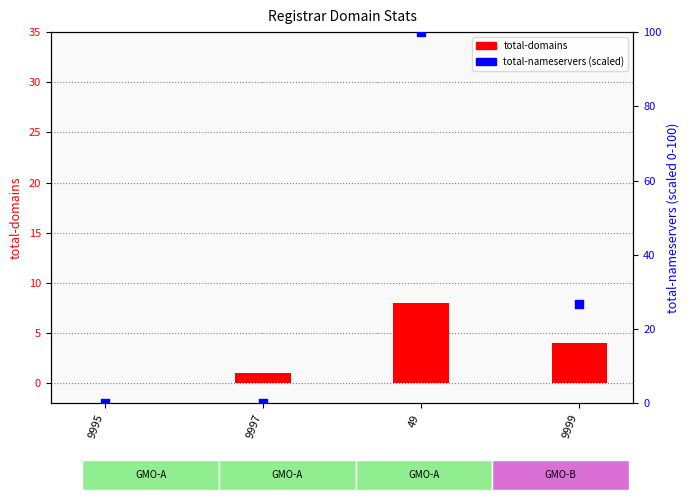

Which series has the widest spread of Y values?

total-nameservers